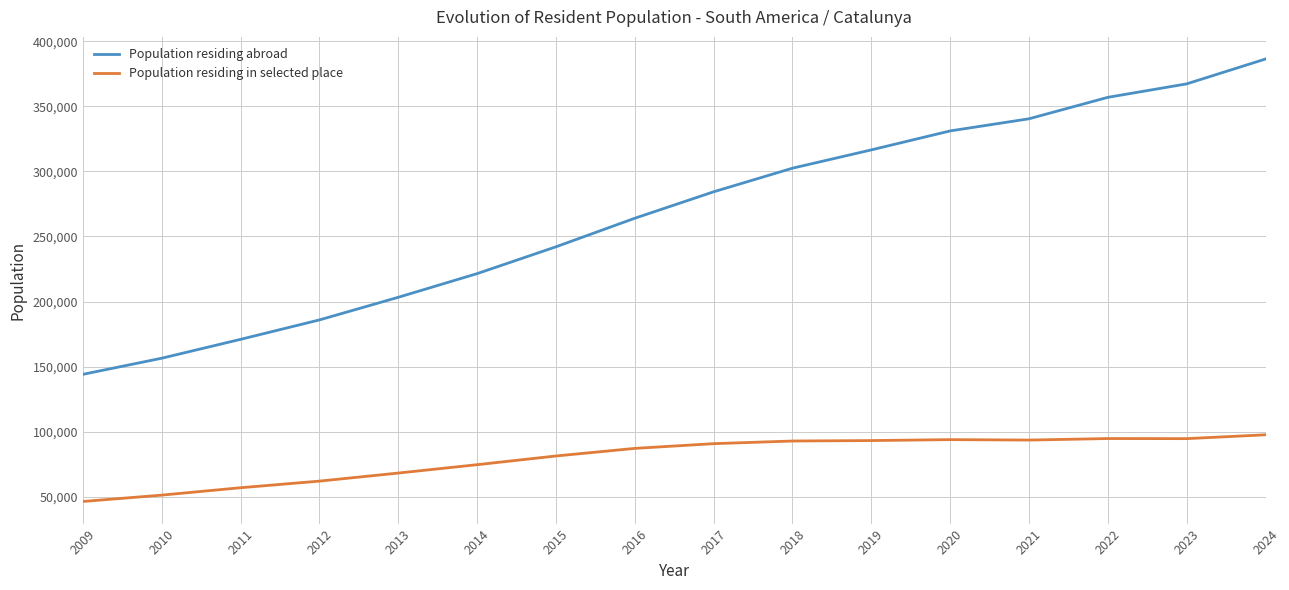

What is the minimum value for Population residing abroad?

144002